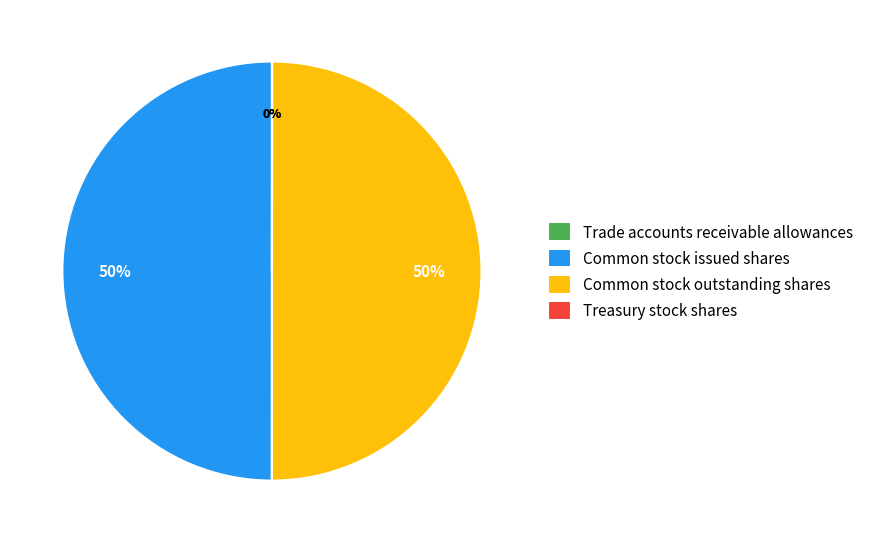

To the nearest percent, what is the difference between the largest and smallest slice percentages?

50%